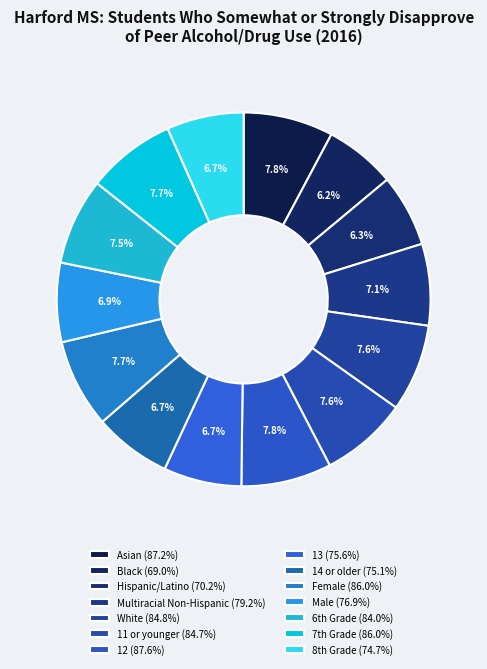

To the nearest percent, what is the average slice percentage?

7%